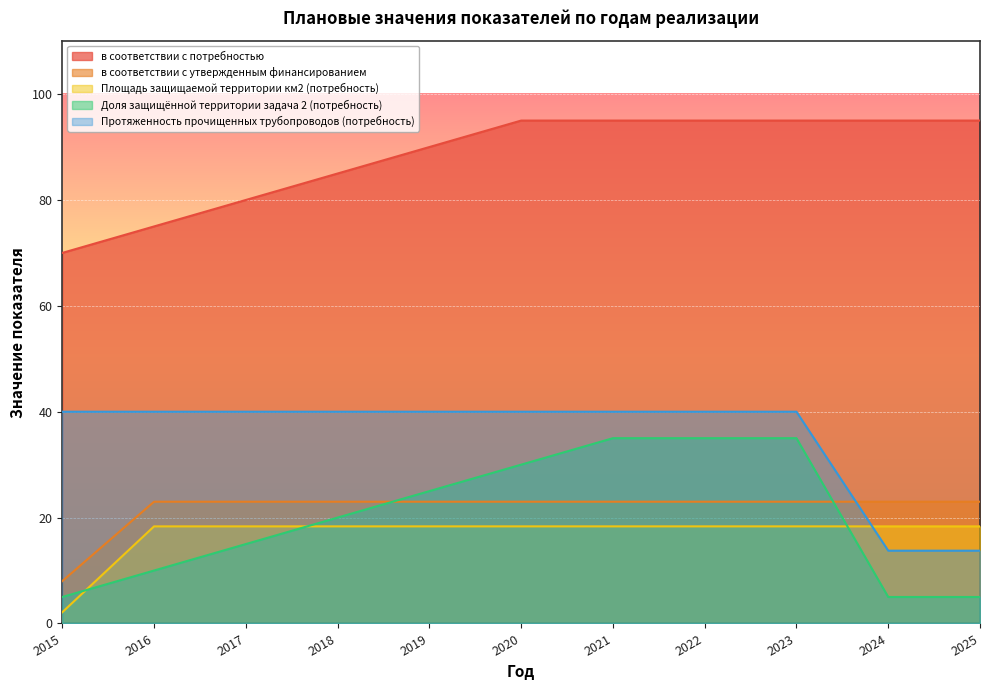

What is the value of the Доля защищённой территории задача 2 (потребность) point at the 3rd from the left?

15.0